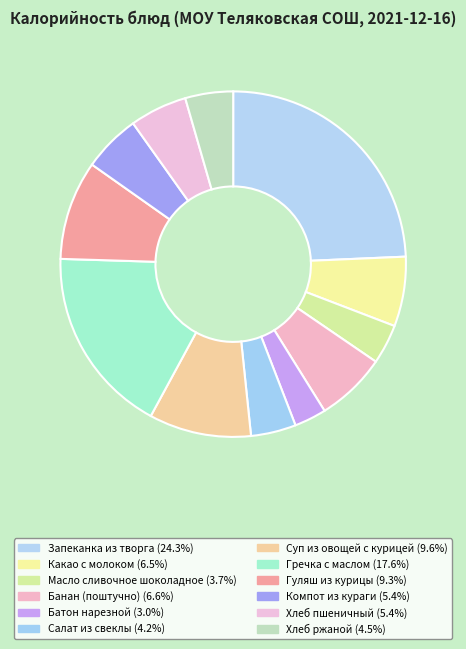

Is the sum of Какао с молоком and Масло сливочное шоколадное greater than half?

No